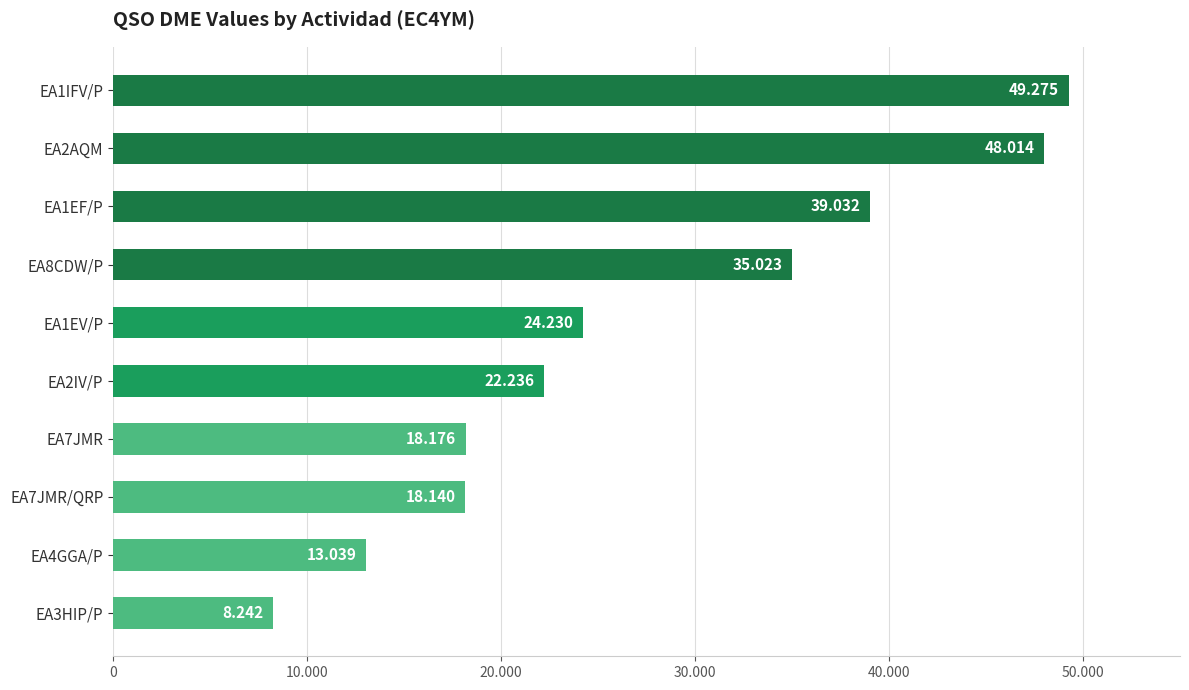

Does the chart contain any negative values?

No